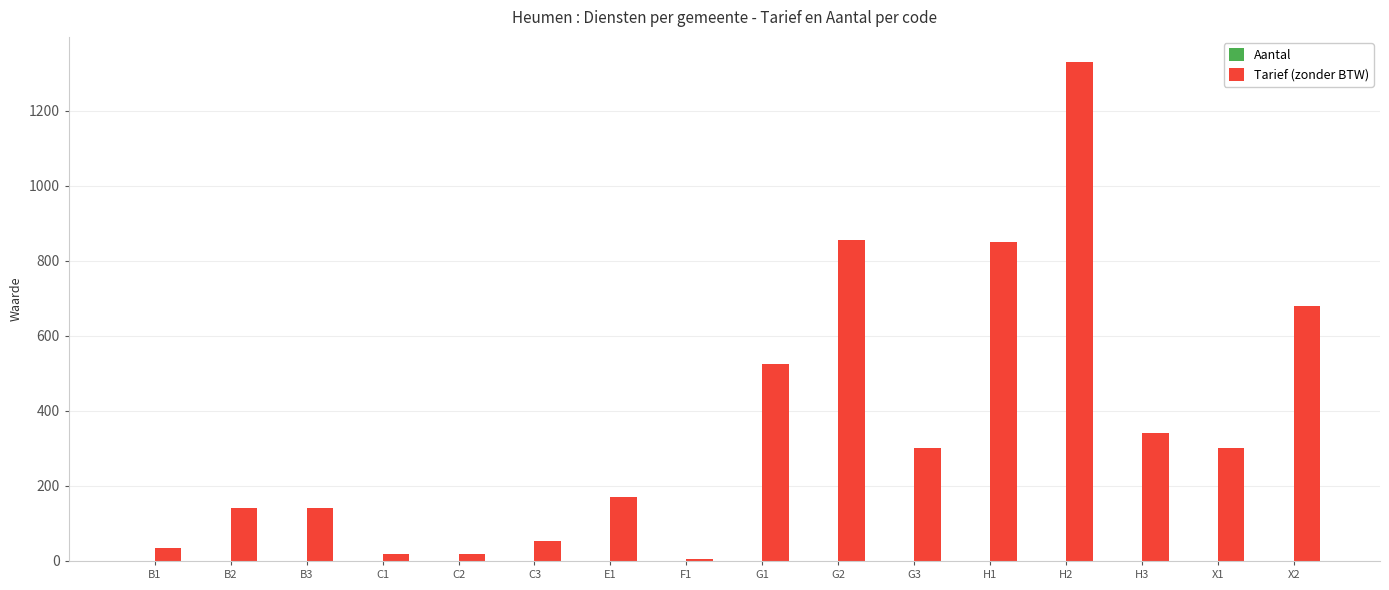

How many bars are there in total?

16